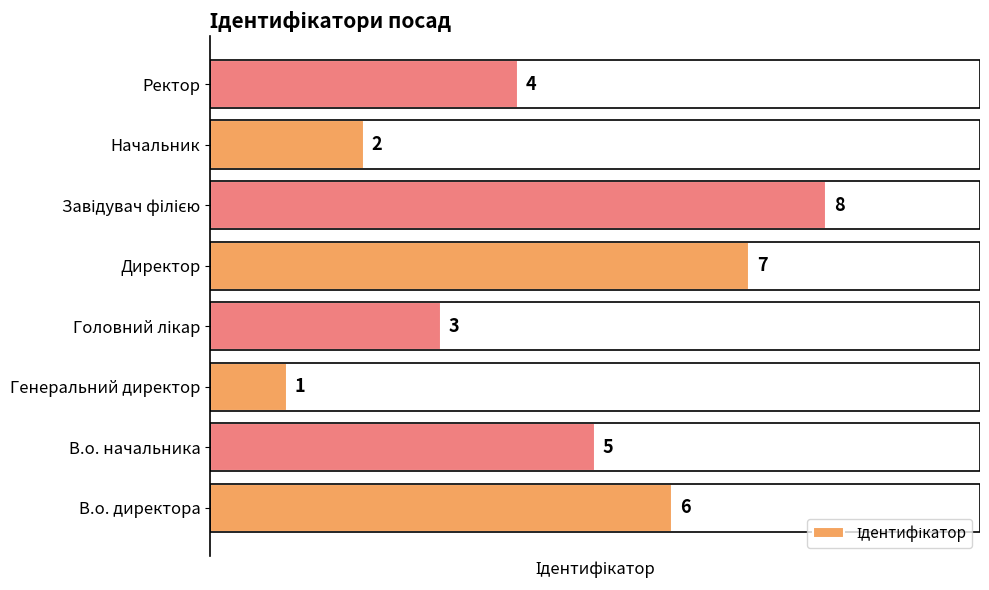

What is the smallest value displayed?

1